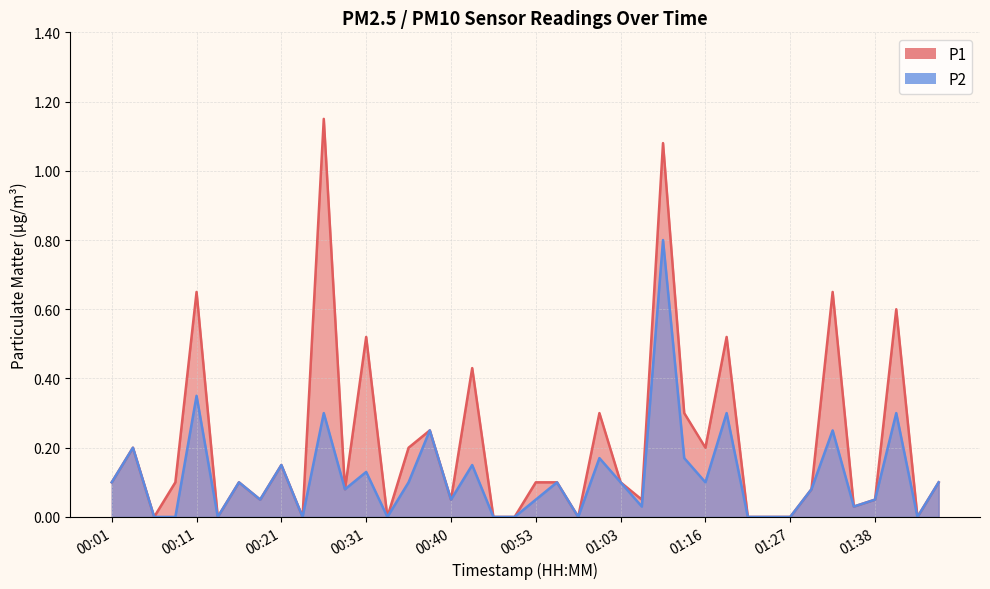

What is the label of the 5th point from the left?

00:11